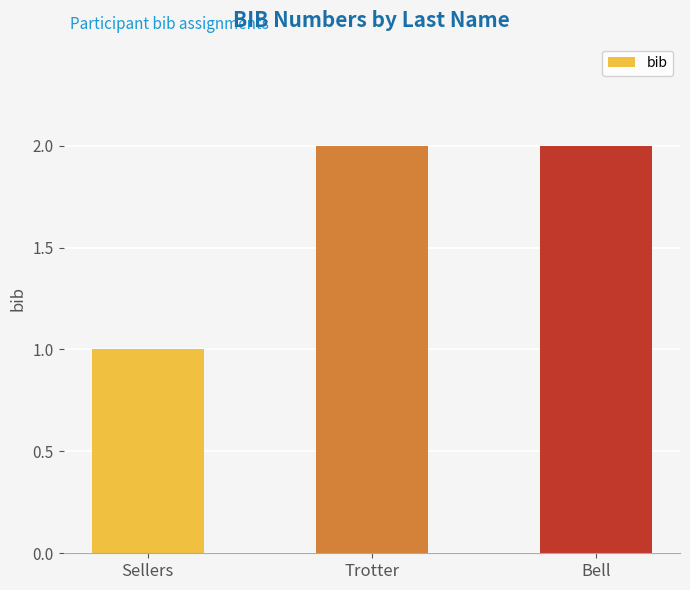

Between Bell and Sellers, which is larger?

Bell